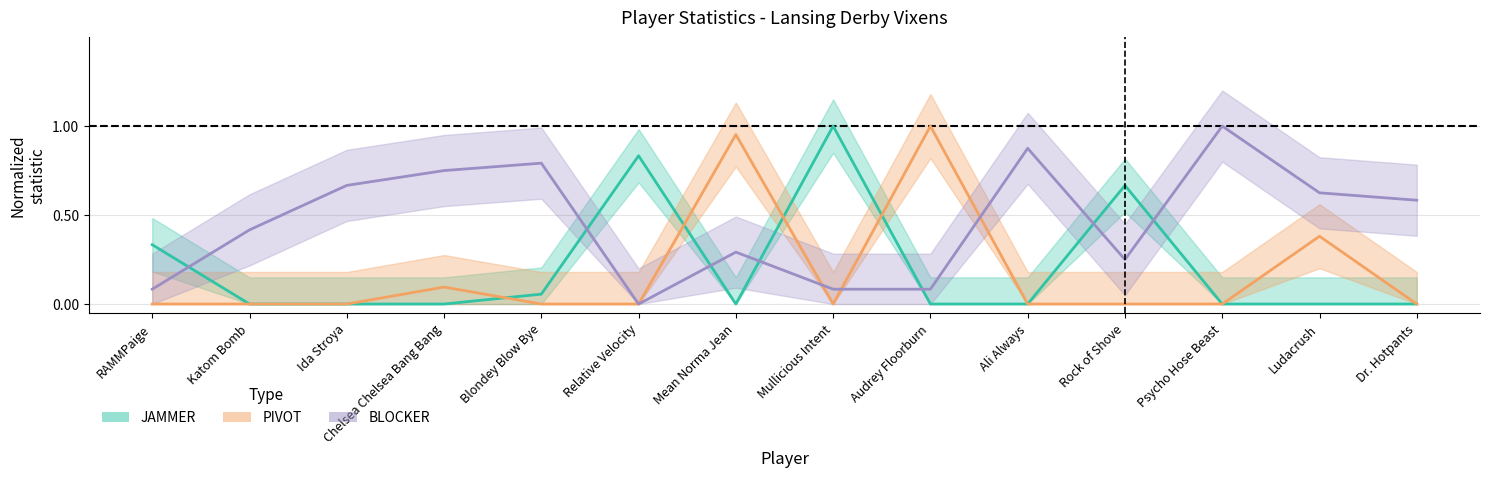

Is it true that PIVOT equals 0.5 at Ali Always?

False